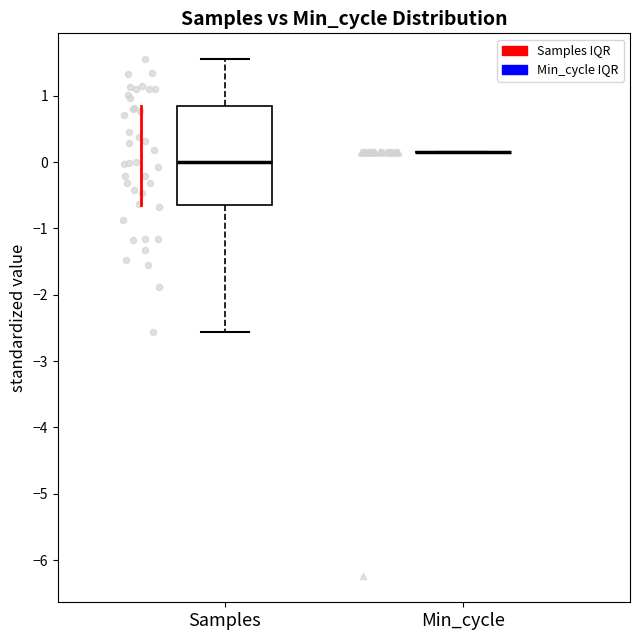

Reading left to right, read every box against the y-axis: the position of its median line, the range the box covers, and the ends of its whiskers. The values are not printed on the chart, so give them approximately, as read against the axis.

Samples: median 0.0, box -0.6 to 0.9, whiskers -2.6 to 1.6
Min_cycle: box collapsed to a line at 0.2, whiskers 0.2 to 0.2